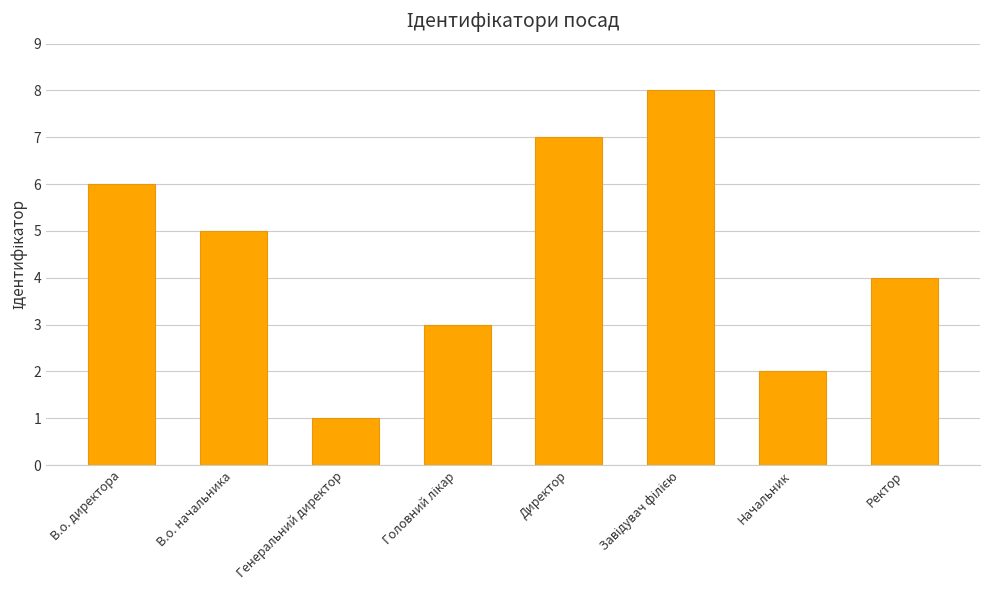

What is the change in value from Генеральний директор to Директор?

+6